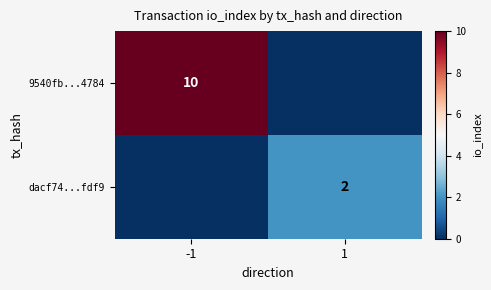

The dacf74...fdf9 series shows 1 at 1. True or false?

False